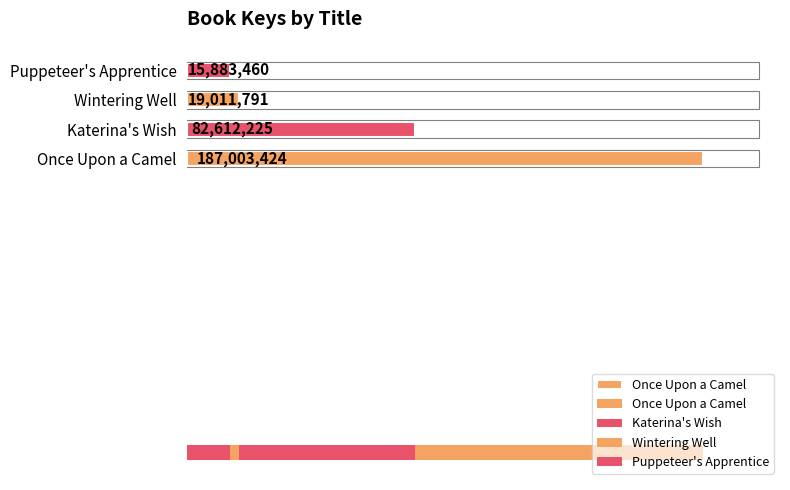

The chart shows a value of 6030146 at Puppeteer's Apprentice. True or false?

False